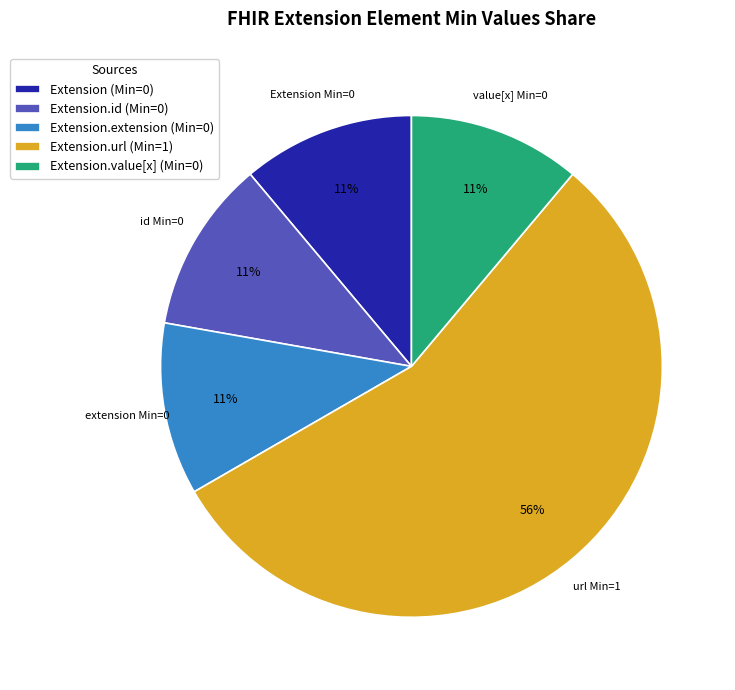

Is it true that Extension (Min=0) is 11% of the pie?

True